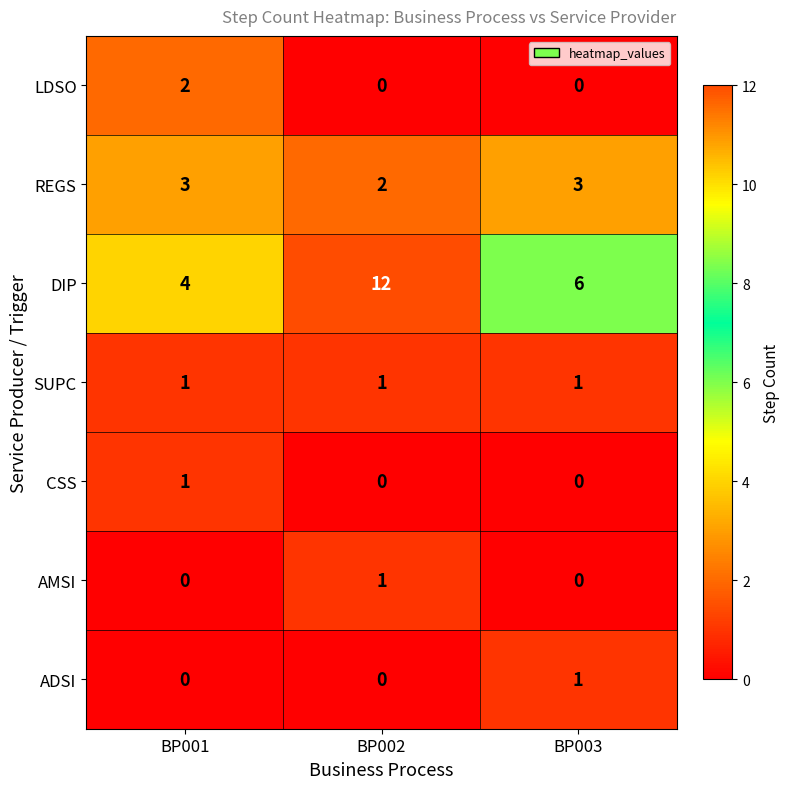

The CSS series shows 0 at BP003. True or false?

True